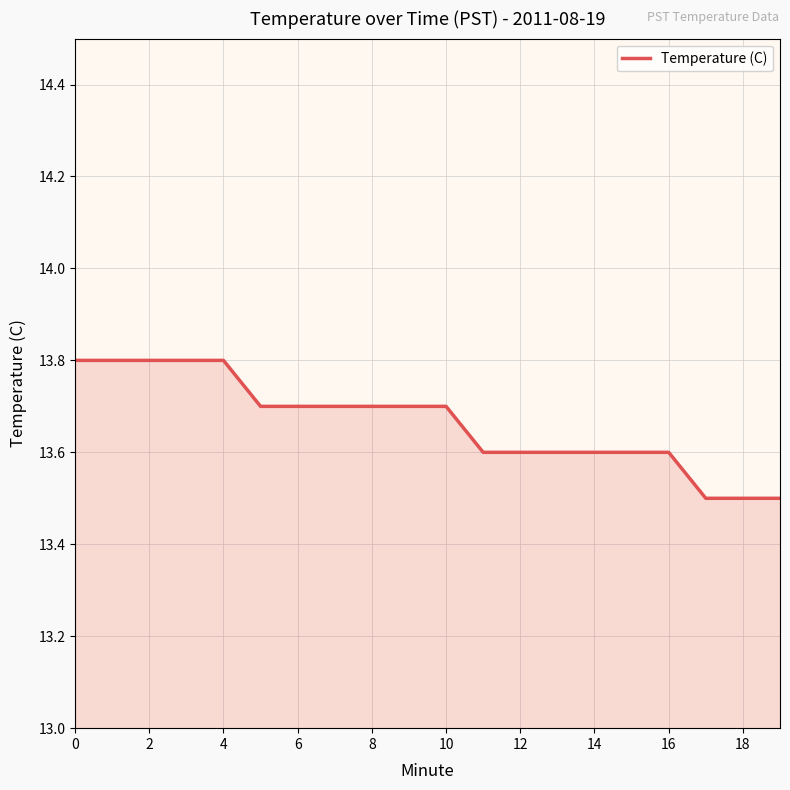

What is the difference between the maximum and minimum values?

0.3